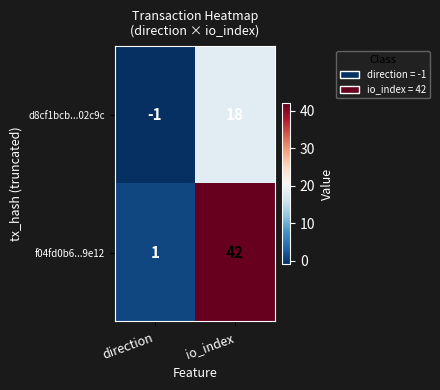

Is it true that f04fd0b6...9e12 equals 2 at direction?

False